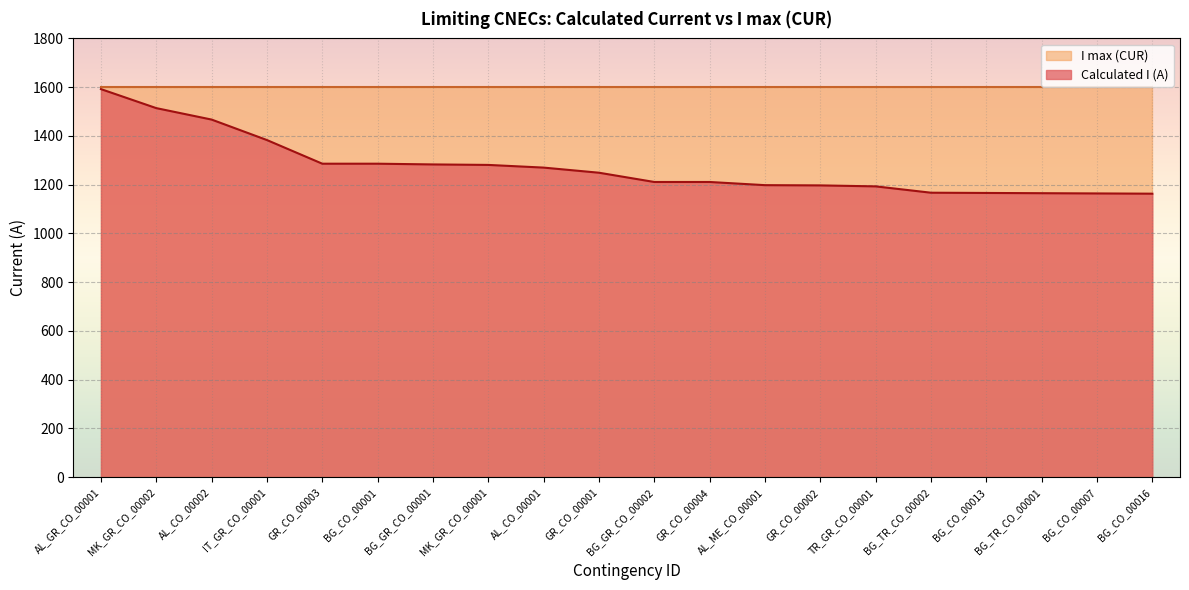

True or false: there are more than 0 points higher than both neighbors.

False